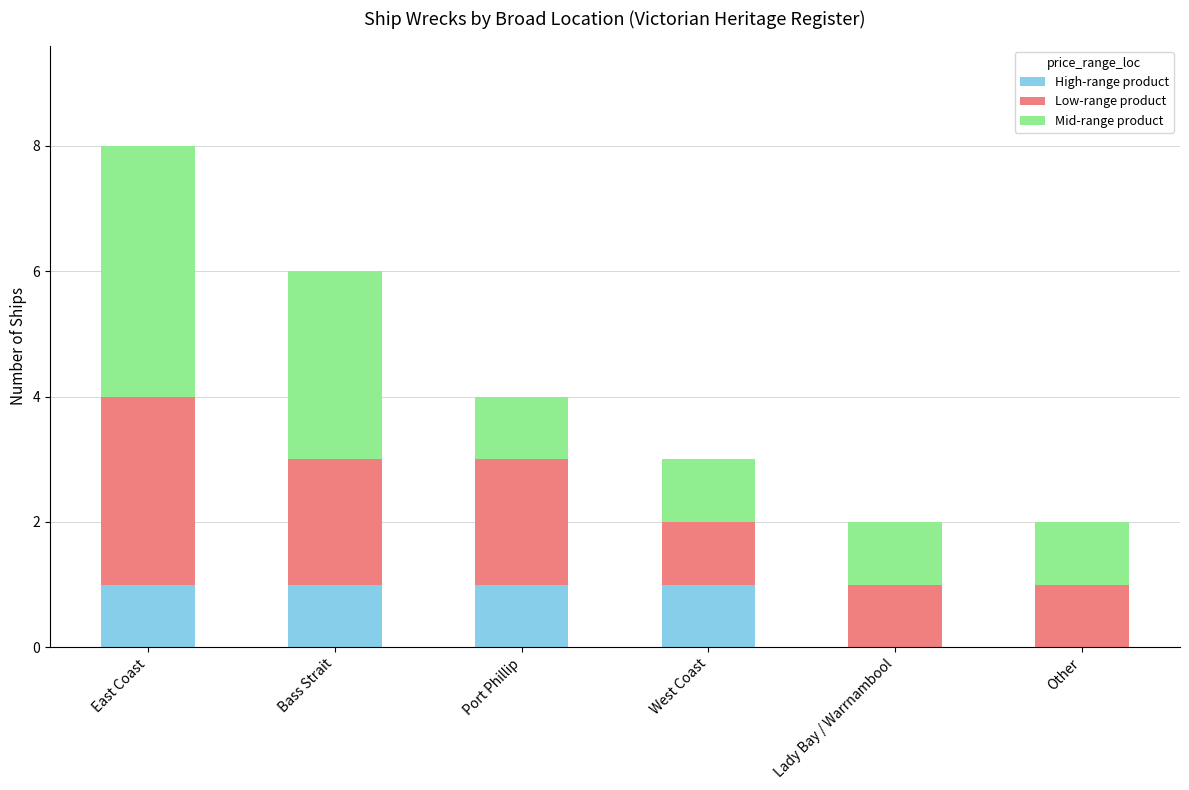

At which category is the sum across all series the highest?

East Coast